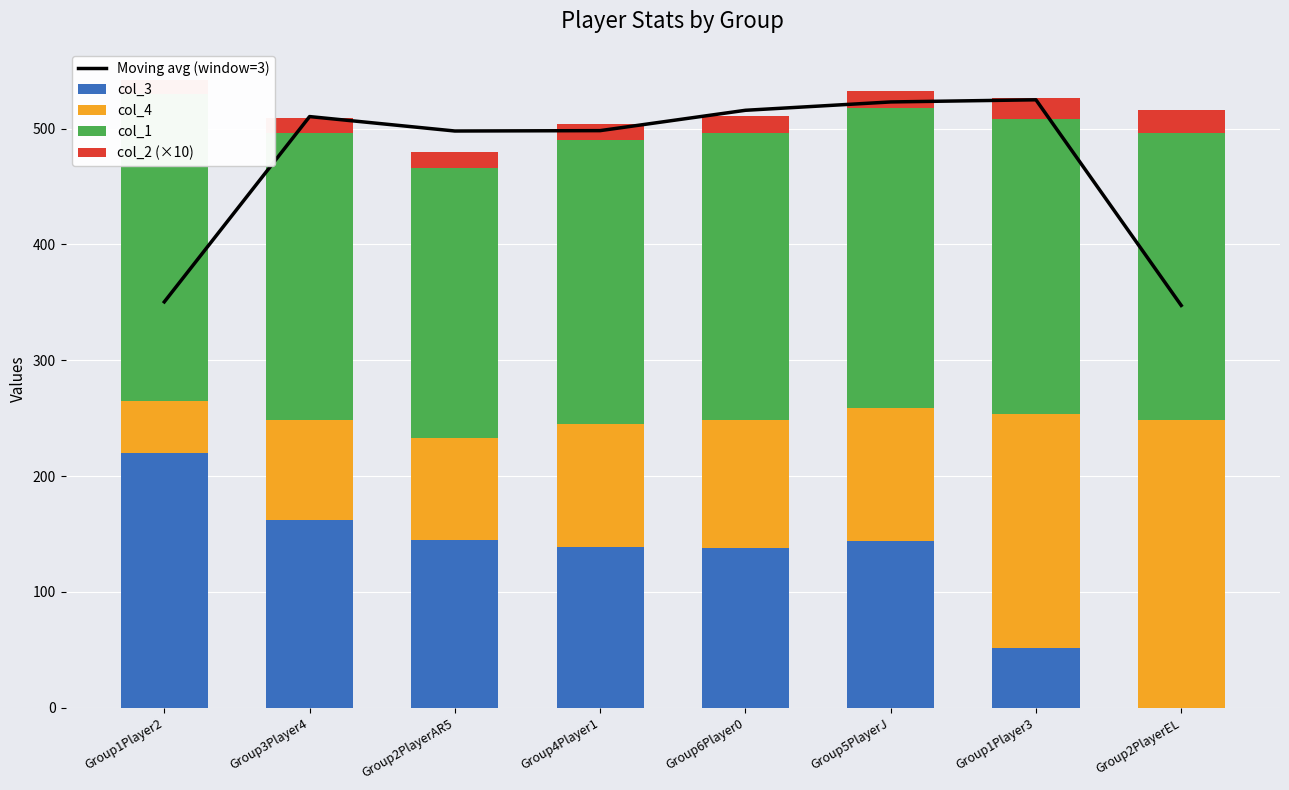

Where is col_1 nearest to the value 249?

Group3Player4